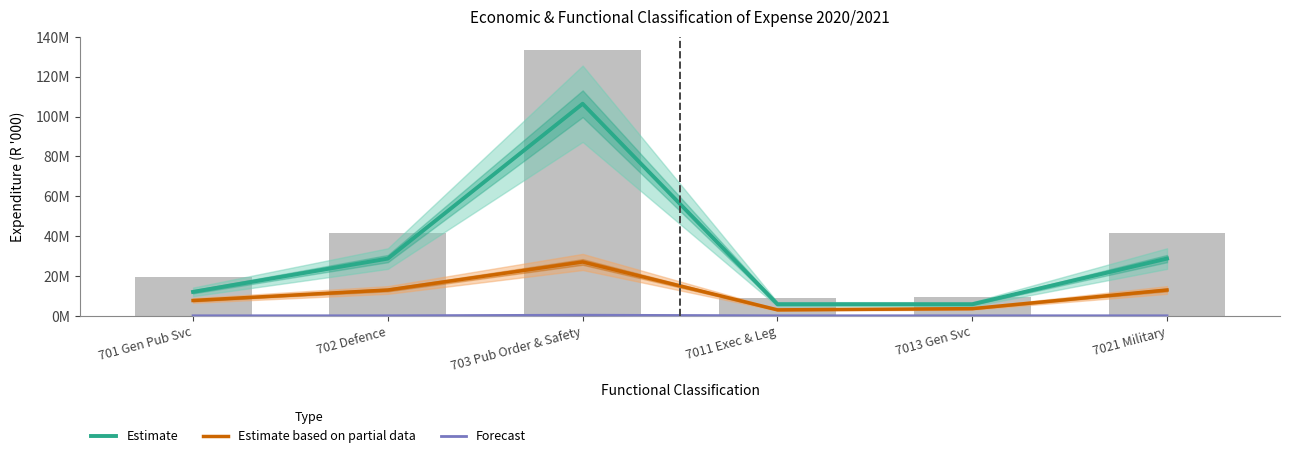

Is the value of Estimate at 7011 Exec & Leg greater than the value of Forecast at 7011 Exec & Leg?

Yes